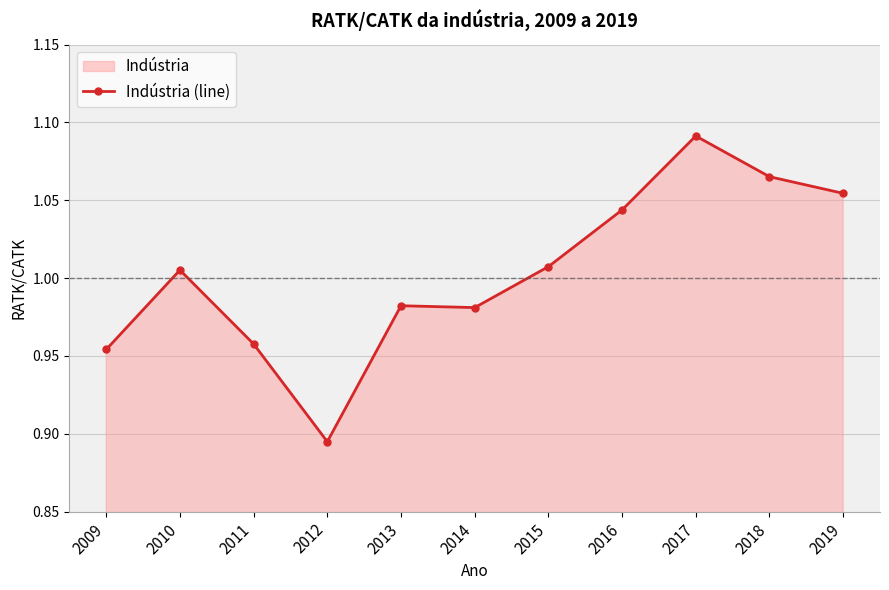

How many distinct data groups are displayed?

1